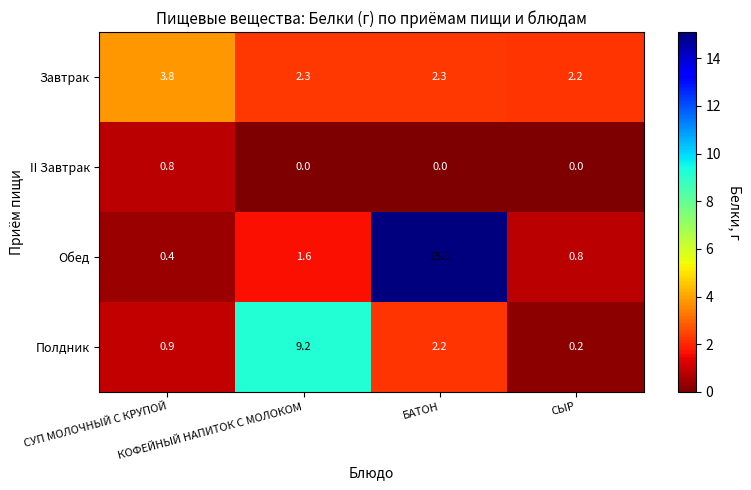

Between БАТОН and СЫР, which series saw the biggest shift?

Обед